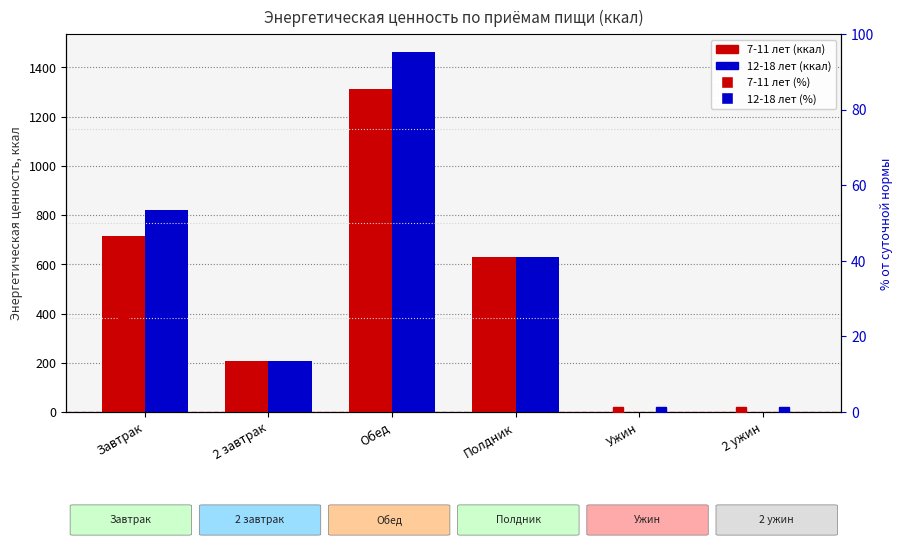

What are all the series names shown in the legend?

7-11 лет, 12-18 лет, 7-11 лет %, 12-18 лет %